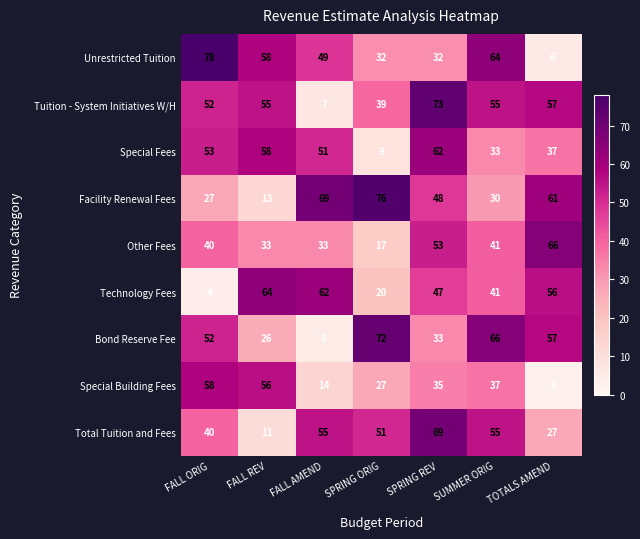

Is it true that Bond Reserve Fee equals 44 at FALL REV?

False